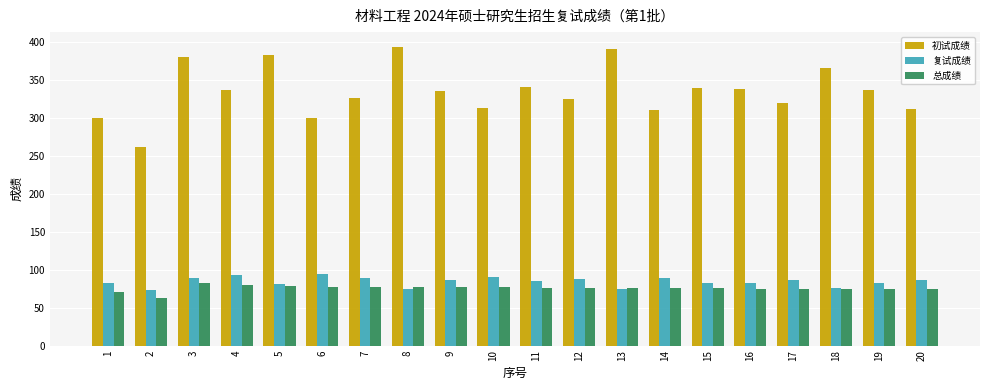

True or false: 总成绩 has a value of 76.0 at 13.

True